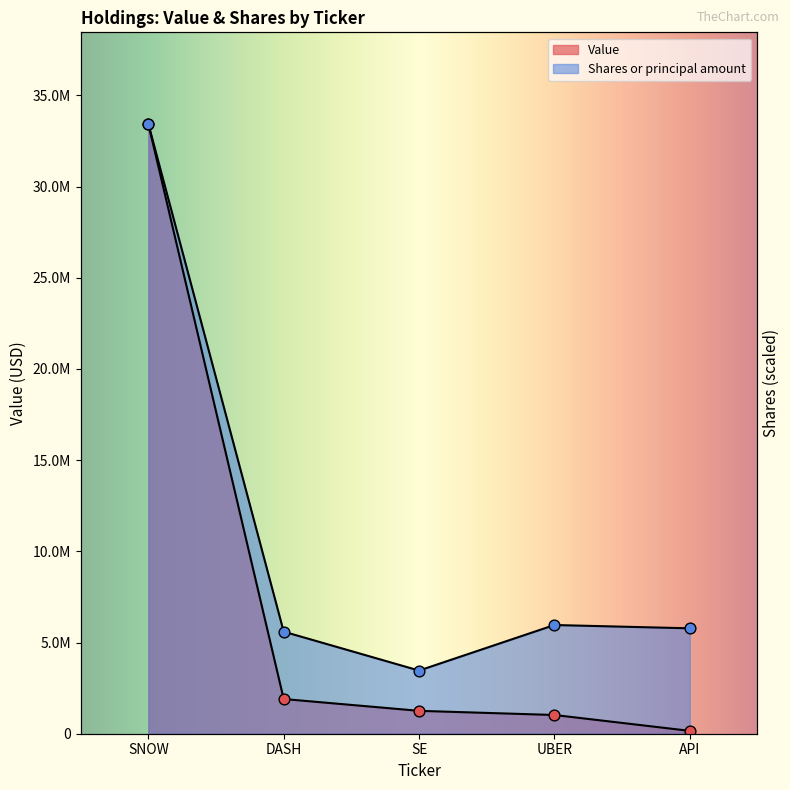

Which series has the largest Y range (max minus min)?

Value